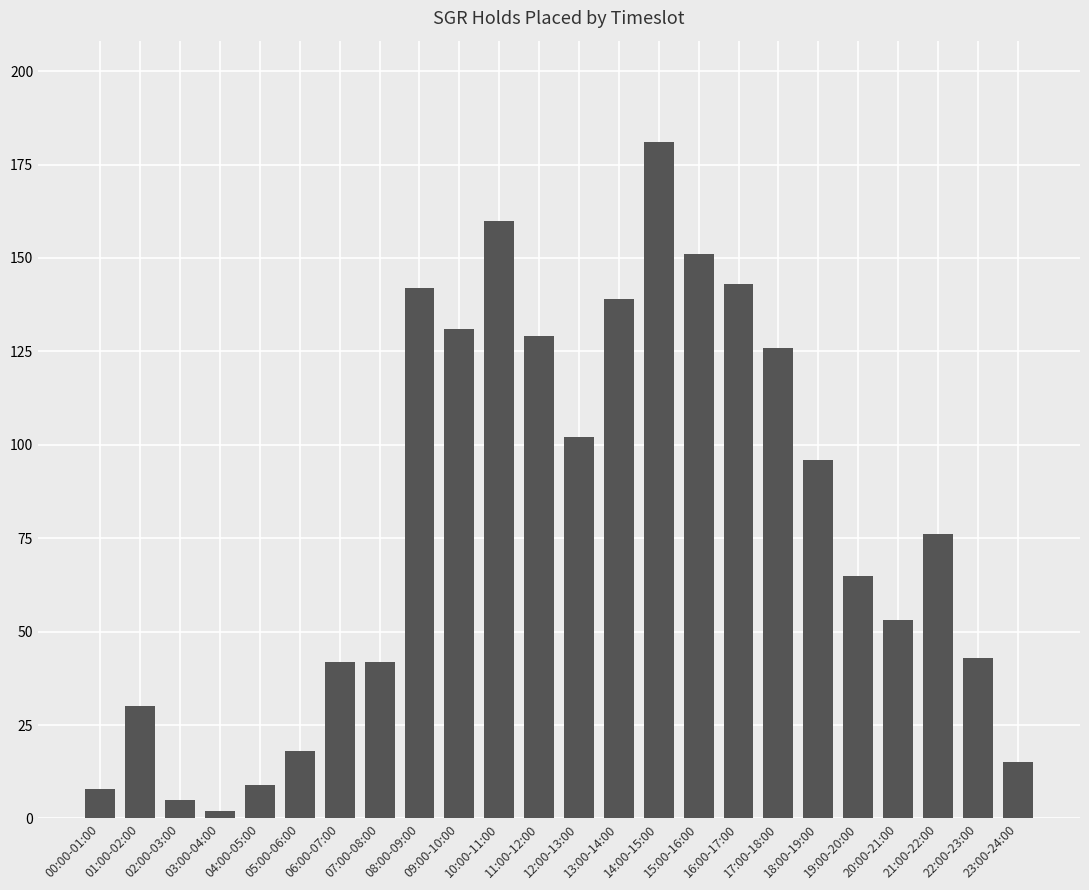

What is the sum of all values?

1908